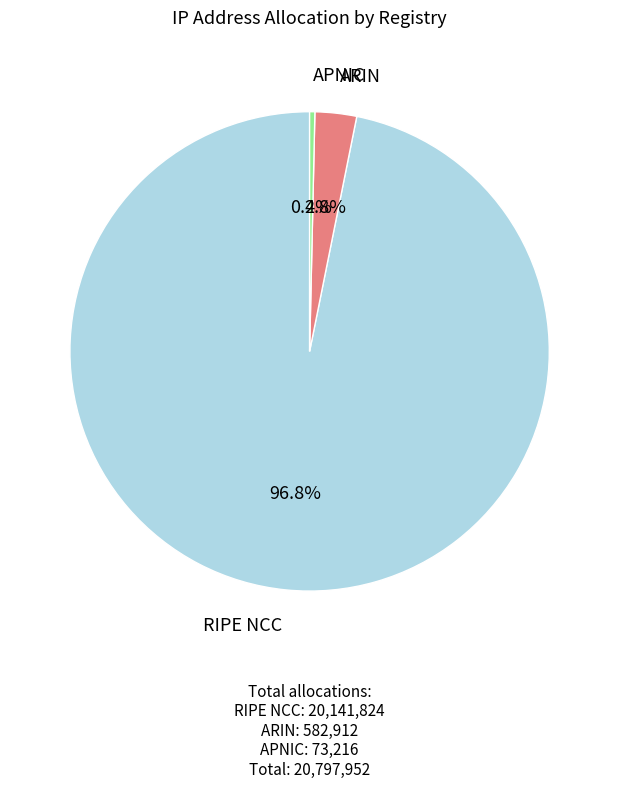

How many slices are in this pie chart?

3